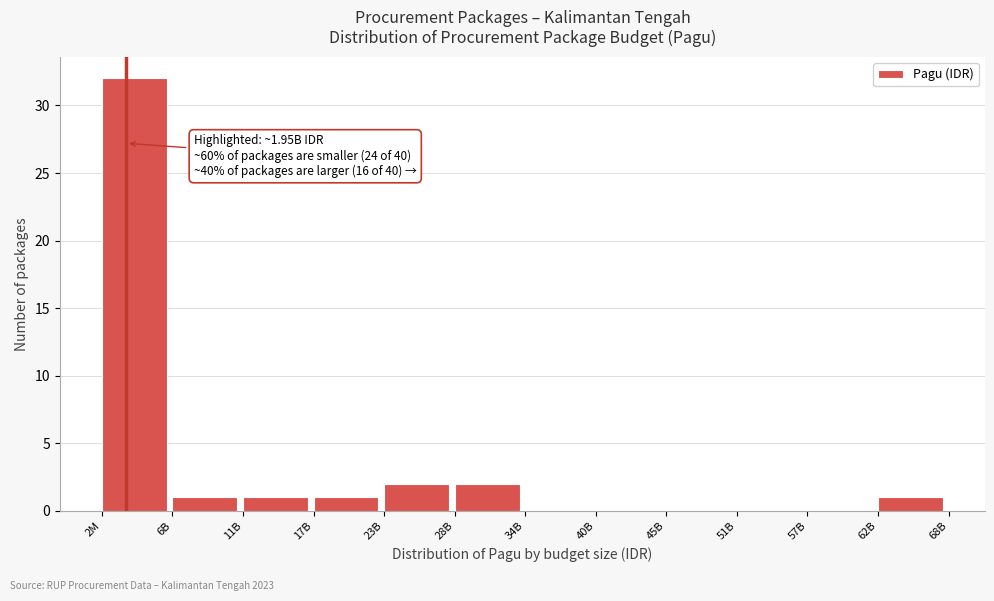

Reading right to left, list all the values displayed in this chart.

62B=1	57B=0	51B=0	45B=0	40B=0	34B=0	28B=2	23B=2	17B=1	11B=1	6B=1	2M=32